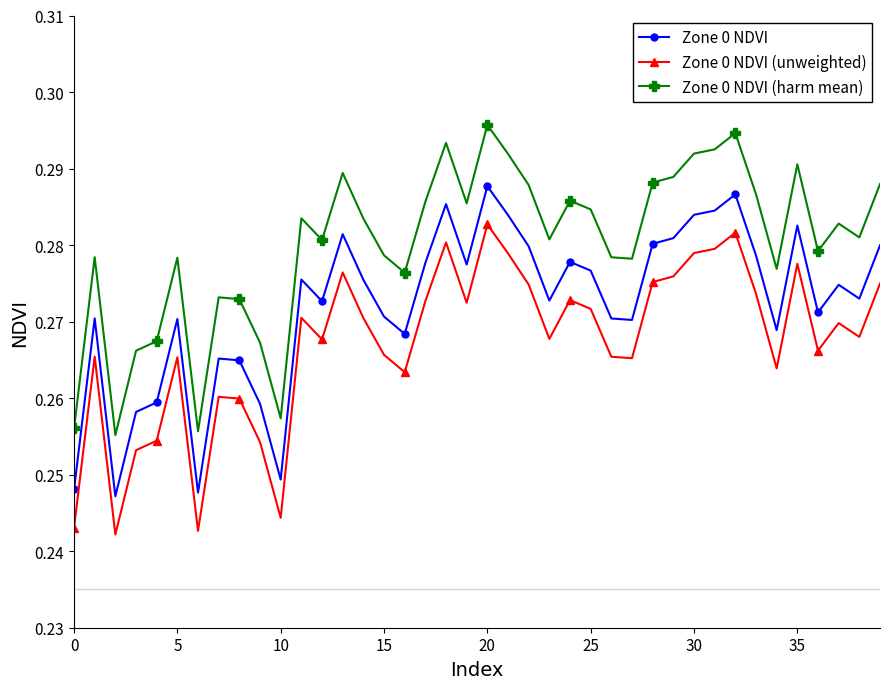

List the series in order of their peak value, lowest first.

Zone 0 NDVI (unweighted), Zone 0 NDVI, Zone 0 NDVI (harm mean)